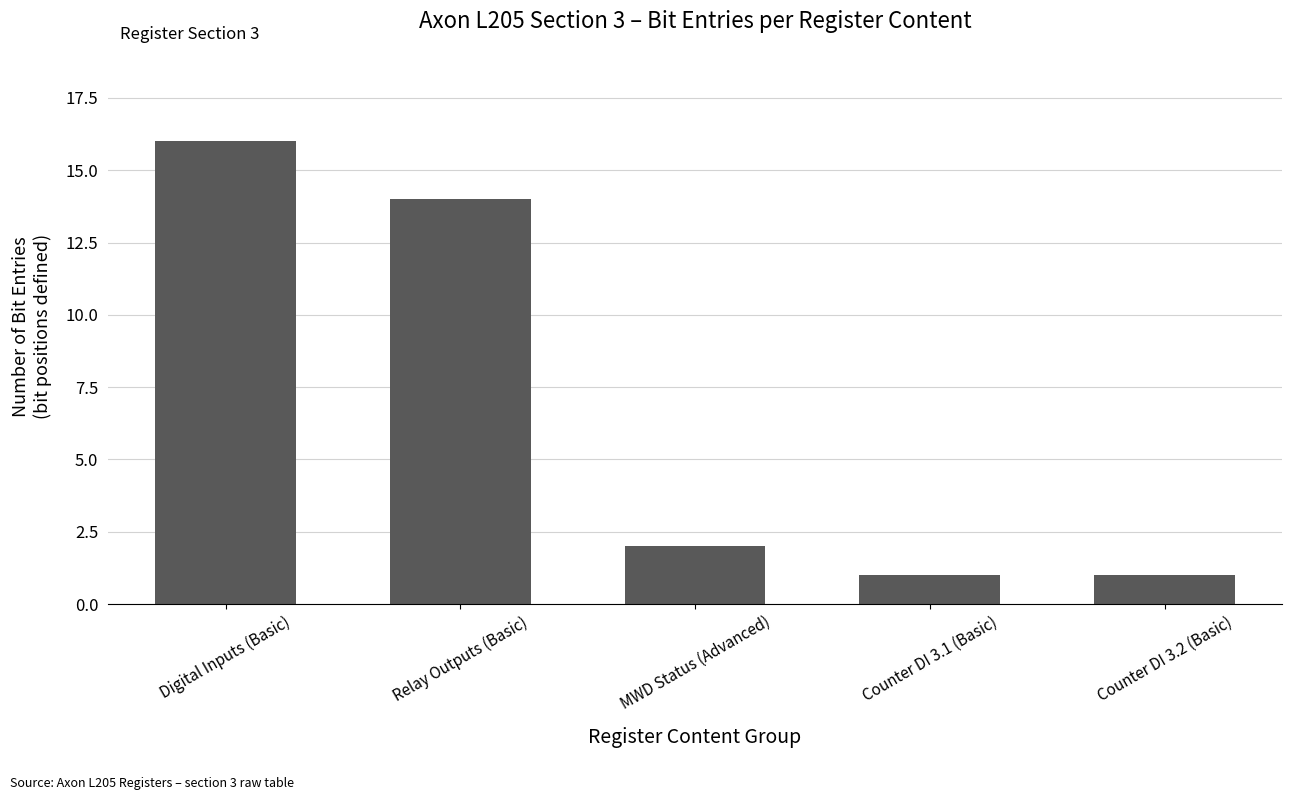

The chart shows a value of 1 at Counter DI 3.1 (Basic). True or false?

True